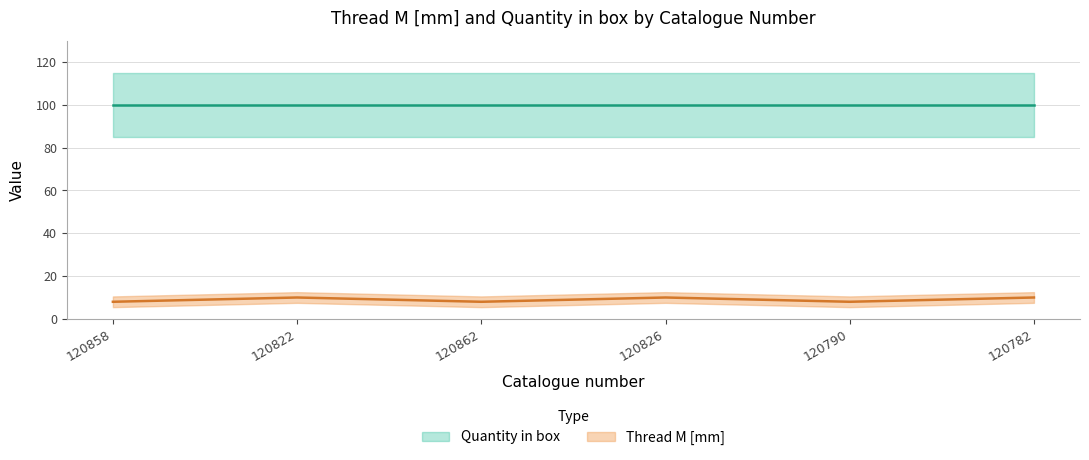

At which category does the data reach its first local peak?

120822